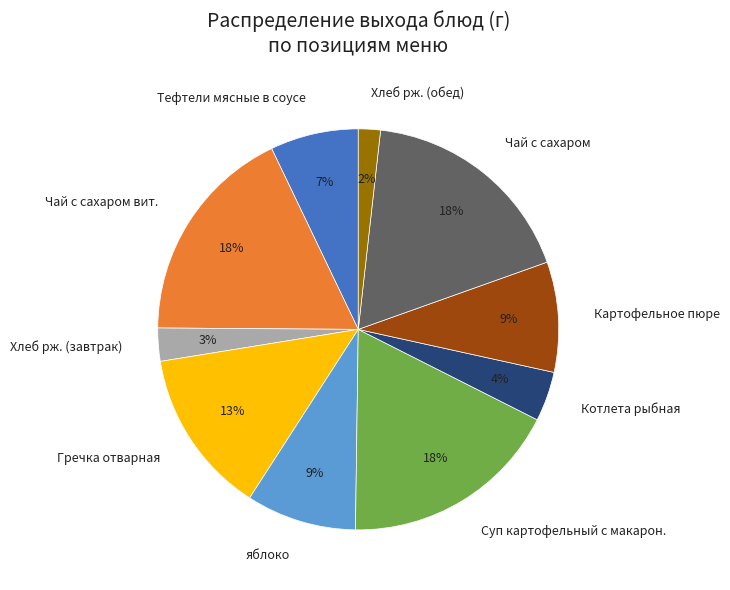

Between Картофельное пюре and Чай с сахаром, which is larger?

Чай с сахаром